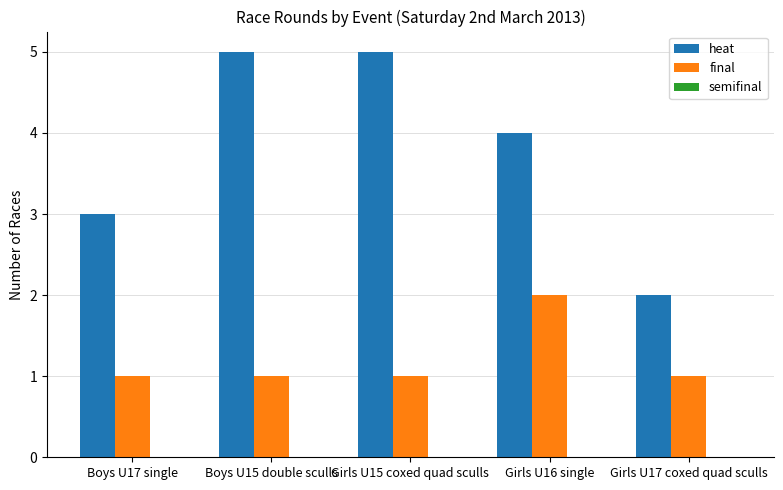

List the series in order of their overall mean, highest first.

heat, final